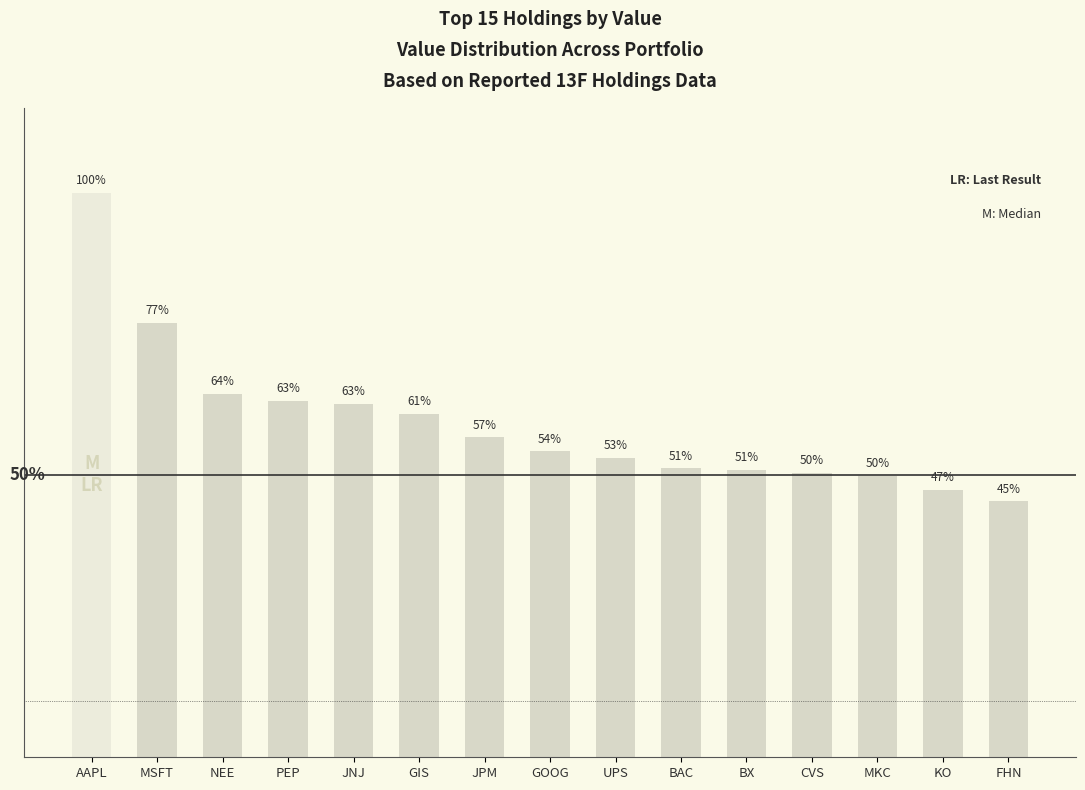

Does the chart contain any negative values?

No